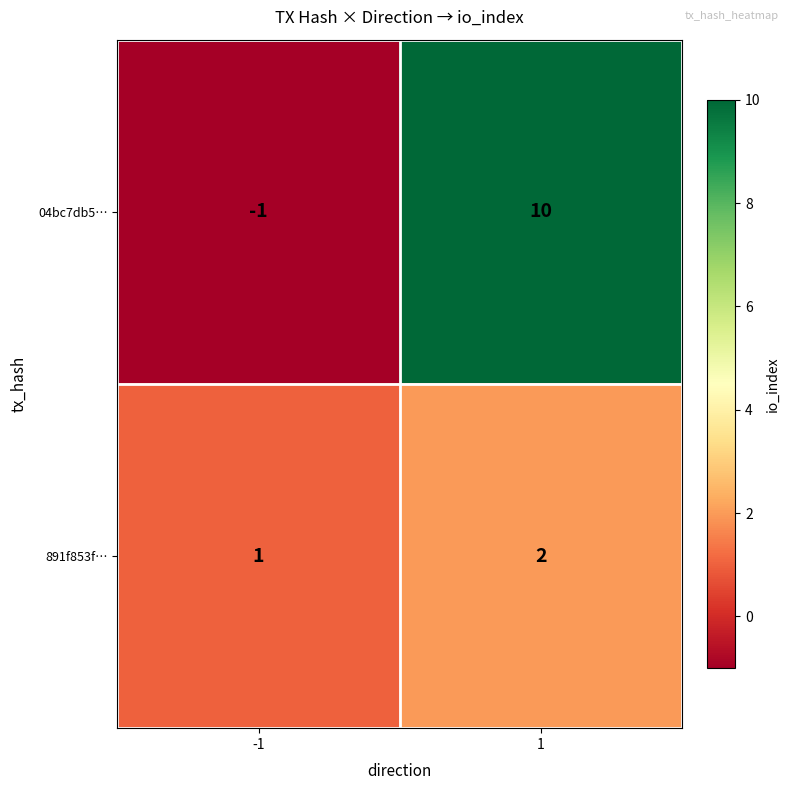

Reading left to right, list all the values displayed in this chart.

04bc7db5…: -1	10
891f853f…: 1	2